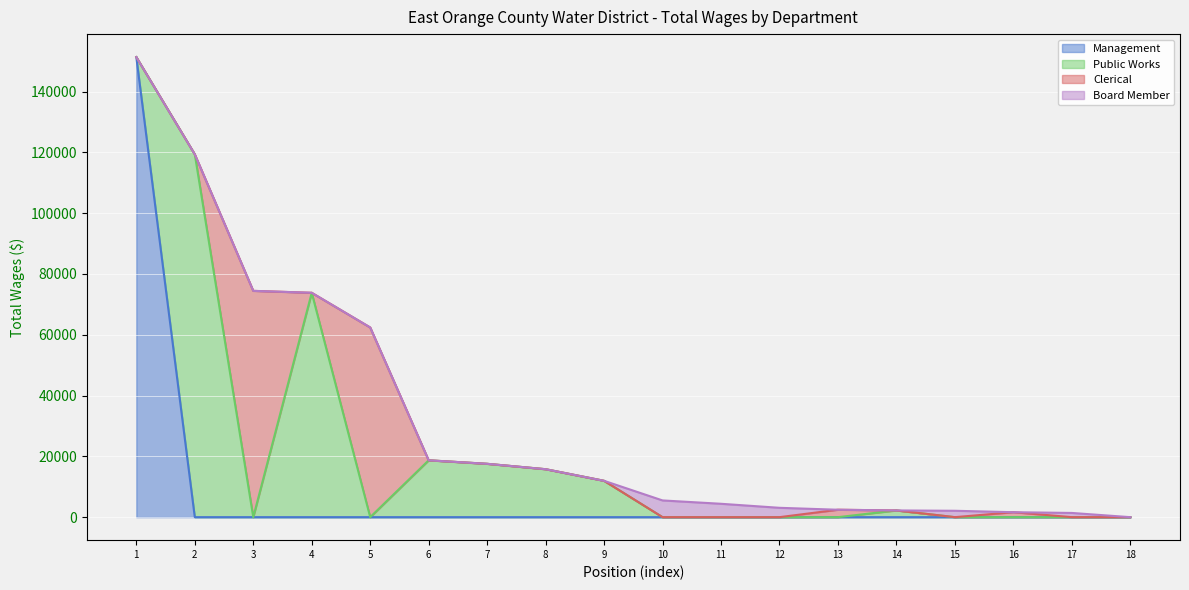

True or false: Public Works has a value of 79539 at Director.

False